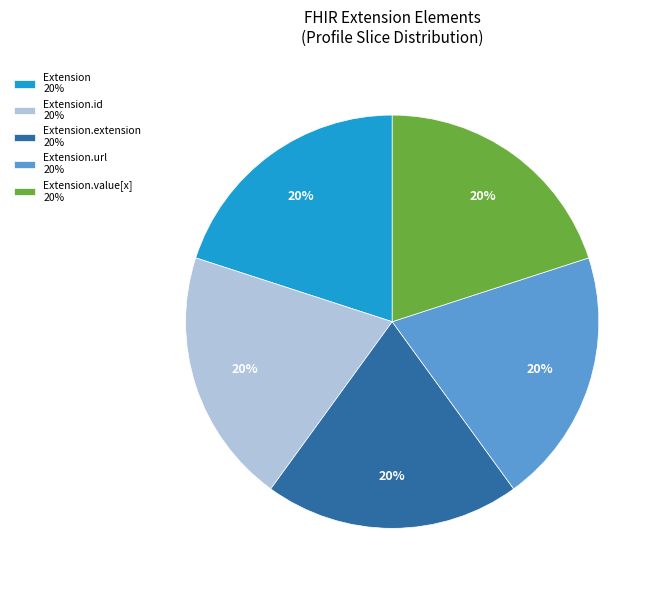

Is Extension.id 20% the majority of the pie?

No